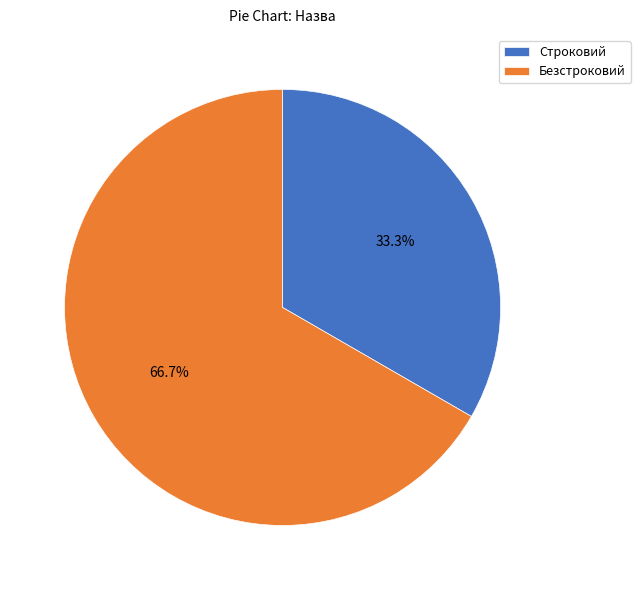

What is the ratio of the value at Безстроковий to the value at Строковий?

2.0